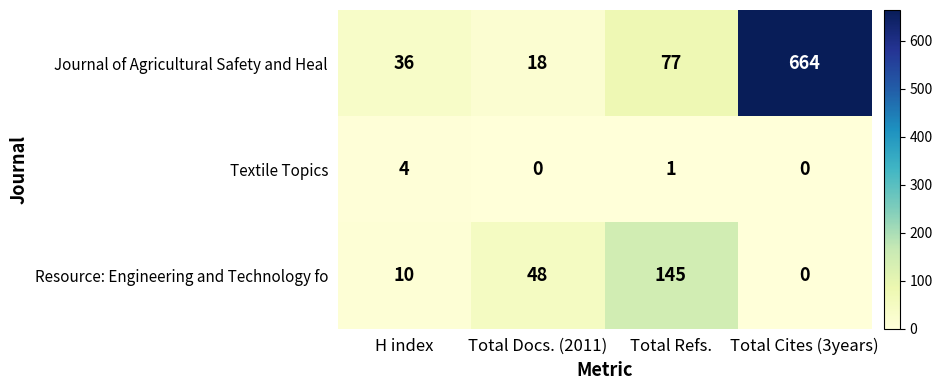

Which series has the widest spread of values?

Journal of Agricultural Safety and Heal